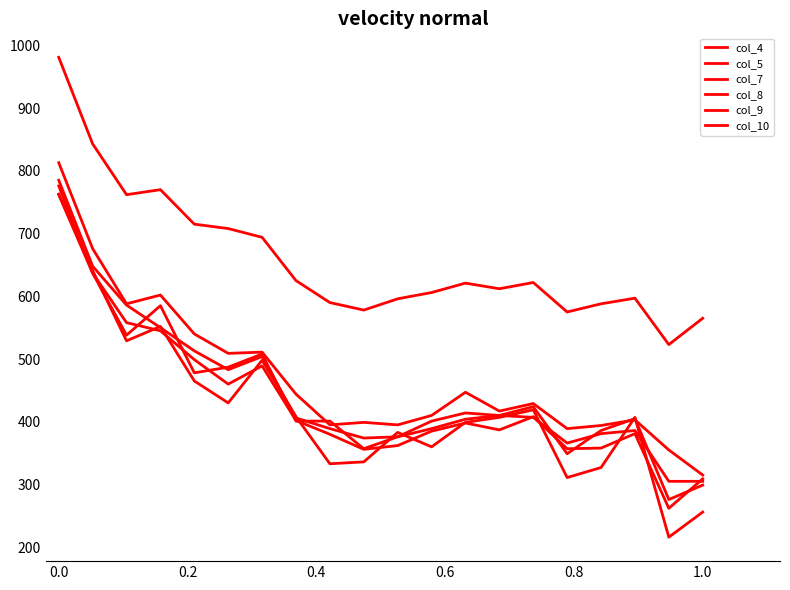

Is this an area chart (filled region under the line)?

No